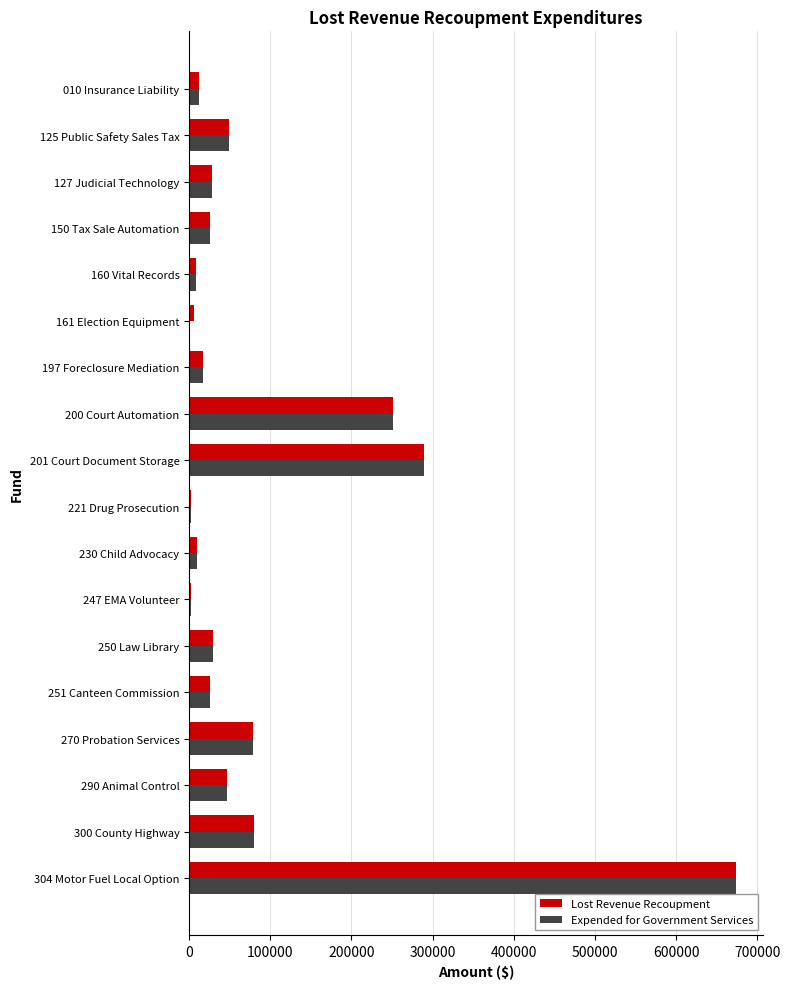

At which label is Expended for Government Services closest to 336750?

201 Court Document Storage